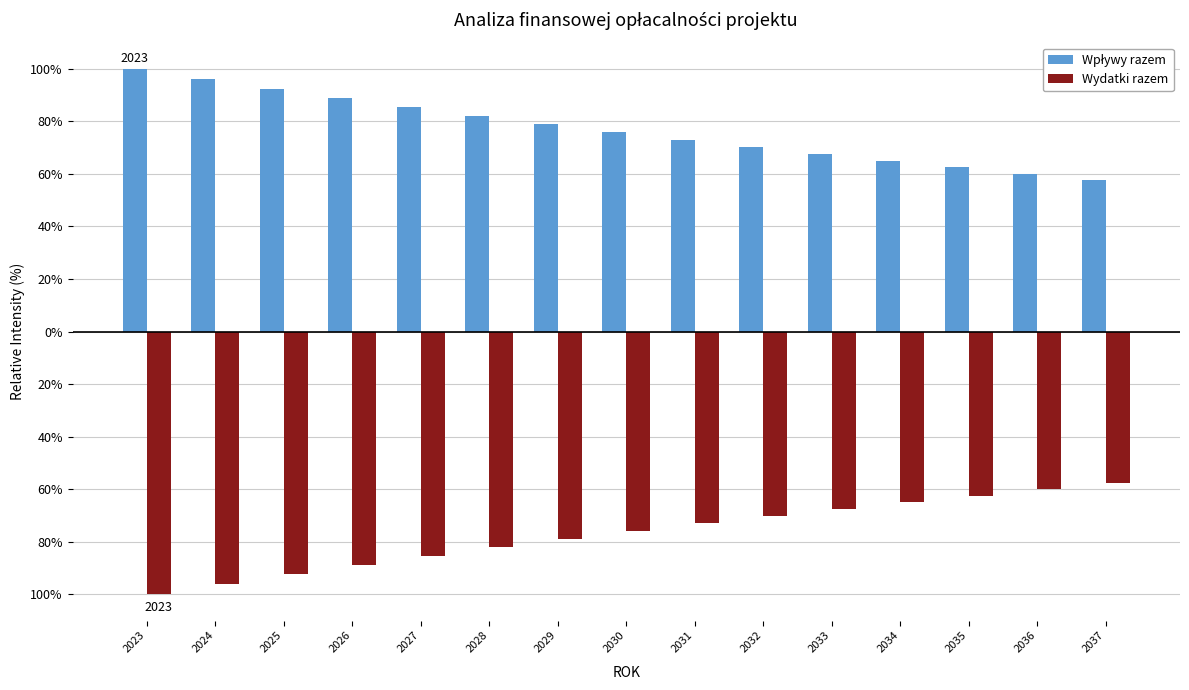

Between 2026 and 2028, which is larger?

2026